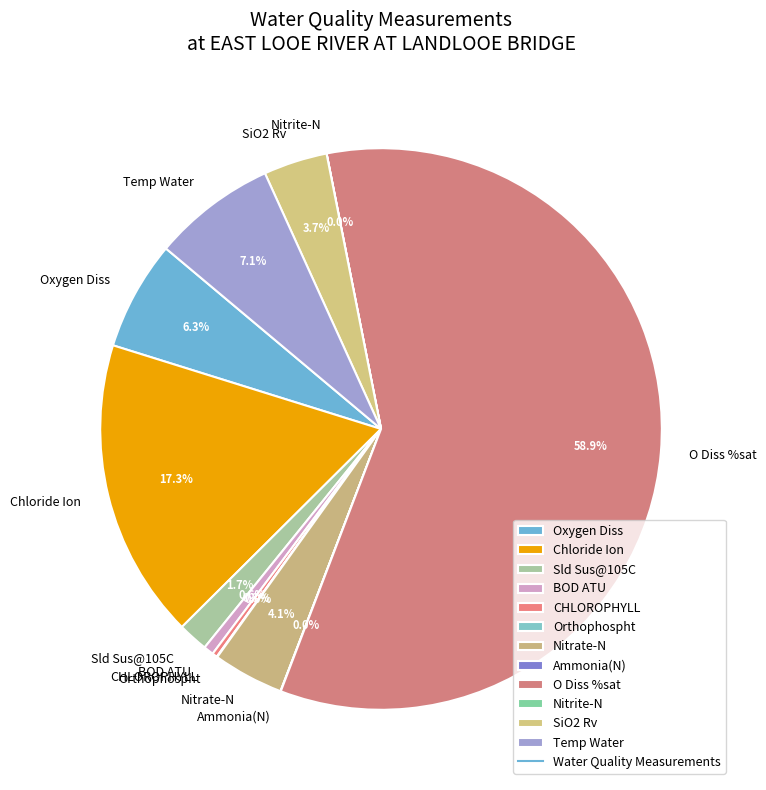

Is the sum of CHLOROPHYLL and Nitrate-N greater than half?

No